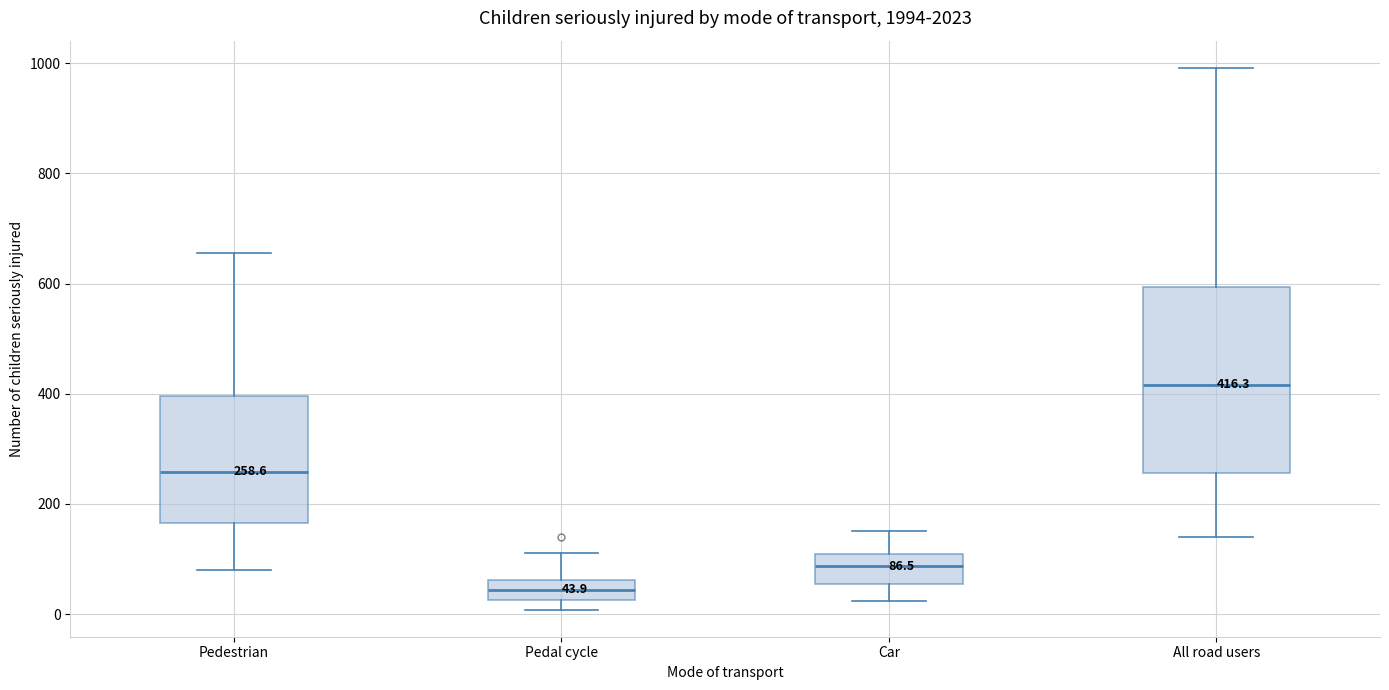

Comparing the boxes themselves (not the whiskers), which one is the tallest?

All road users